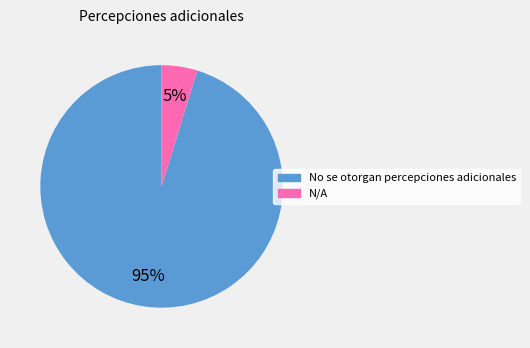

To the nearest percent, what portion does No se otorgan percepciones adicionales represent?

95%